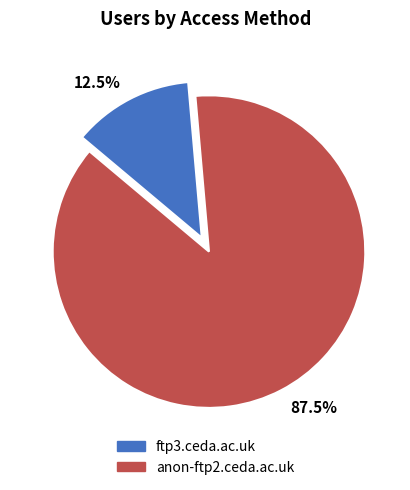

What is the majority slice?

anon-ftp2.ceda.ac.uk